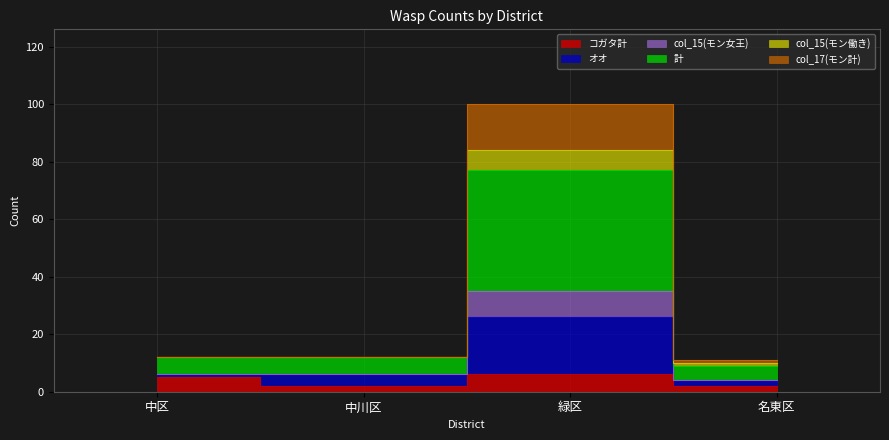

In col_15(モン女王), how many points are higher than both neighbors (excluding endpoints)?

1